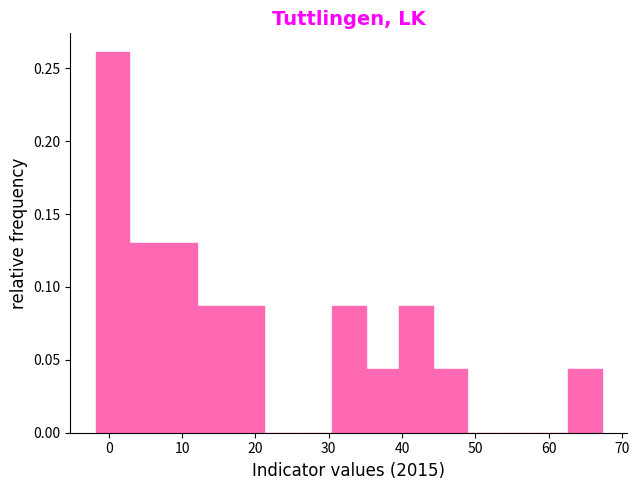

Reading left to right, list every bar in this chart as the range it spans on the x-axis followed by its height. Neither the bar edges nor the heights are printed on the chart, so give them approximately, as read against the axes.

-2 to 3: 0.260
3 to 7: 0.130
7 to 12: 0.130
12 to 17: 0.085
17 to 21: 0.085
21 to 26: 0
26 to 30: 0
30 to 35: 0.085
35 to 40: 0.045
40 to 44: 0.085
44 to 49: 0.045
49 to 53: 0
53 to 58: 0
58 to 63: 0
63 to 67: 0.045